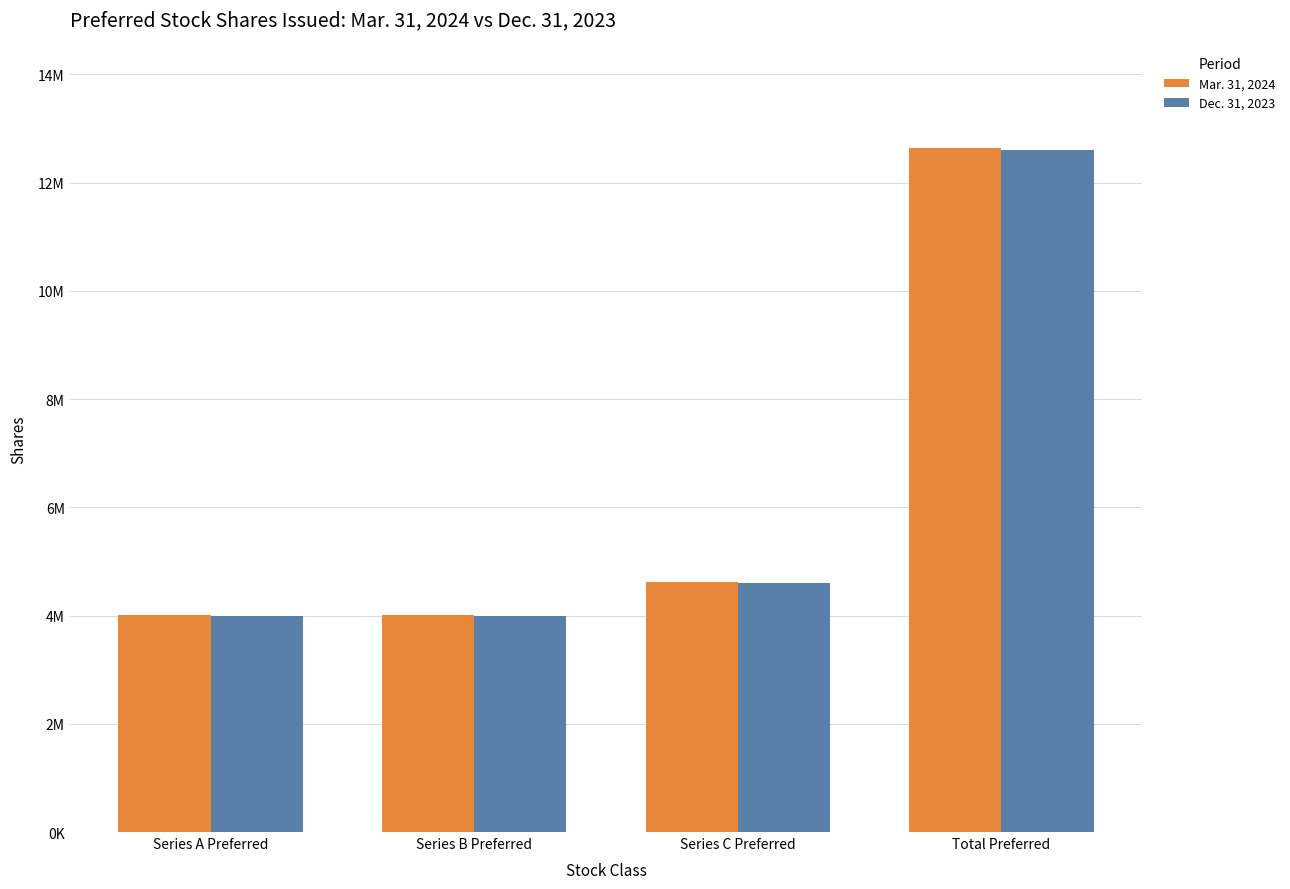

Reading left to right, what are all the values shown in this chart?

Mar. 31, 2024: 4008000	4004000	4623000	12634000
Dec. 31, 2023: 4000000	4000000	4600000	12600000